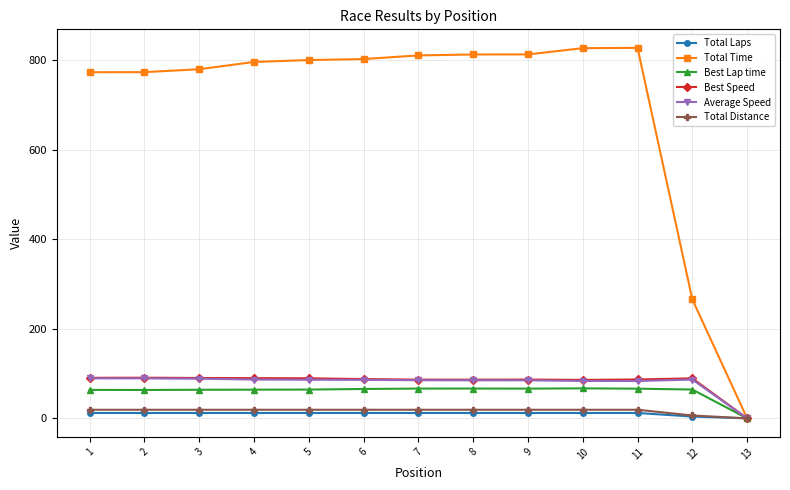

Which series changed the most between 2 and 13?

Total Time